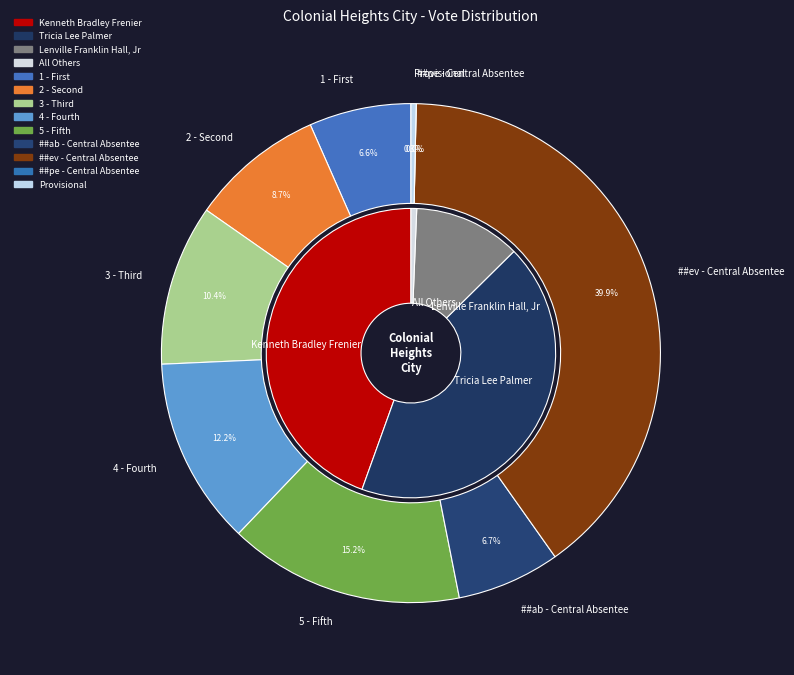

To the nearest percent, what is the difference between the largest and smallest slice percentages?

40%